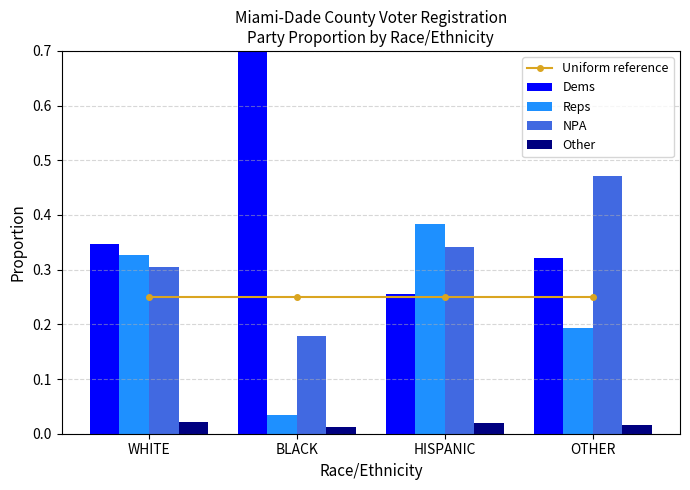

Rank the series by their maximum value, from lowest to highest.

Other, Uniform reference, Reps, NPA, Dems